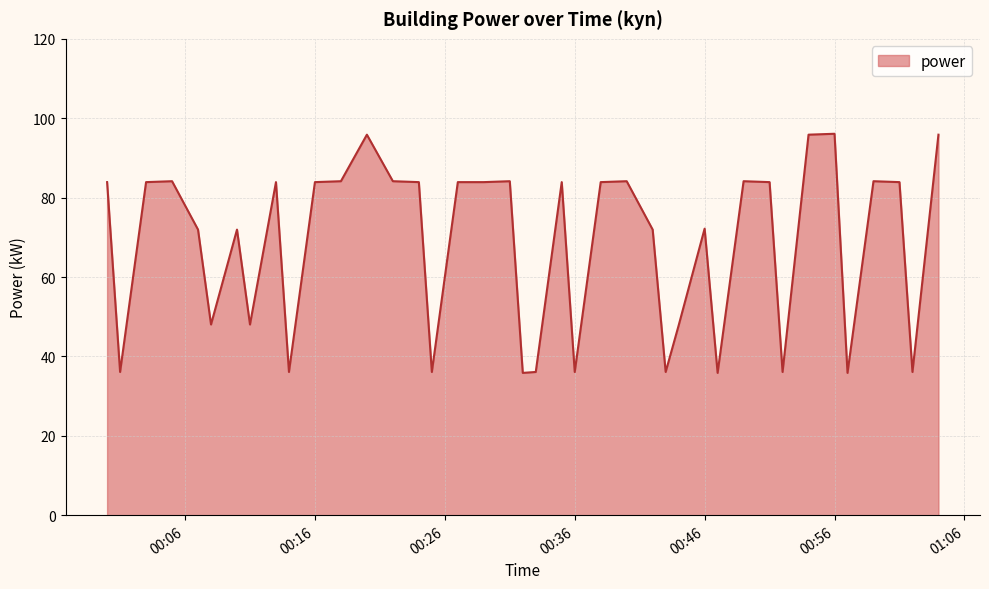

What is the maximum value shown in the chart?

96.1